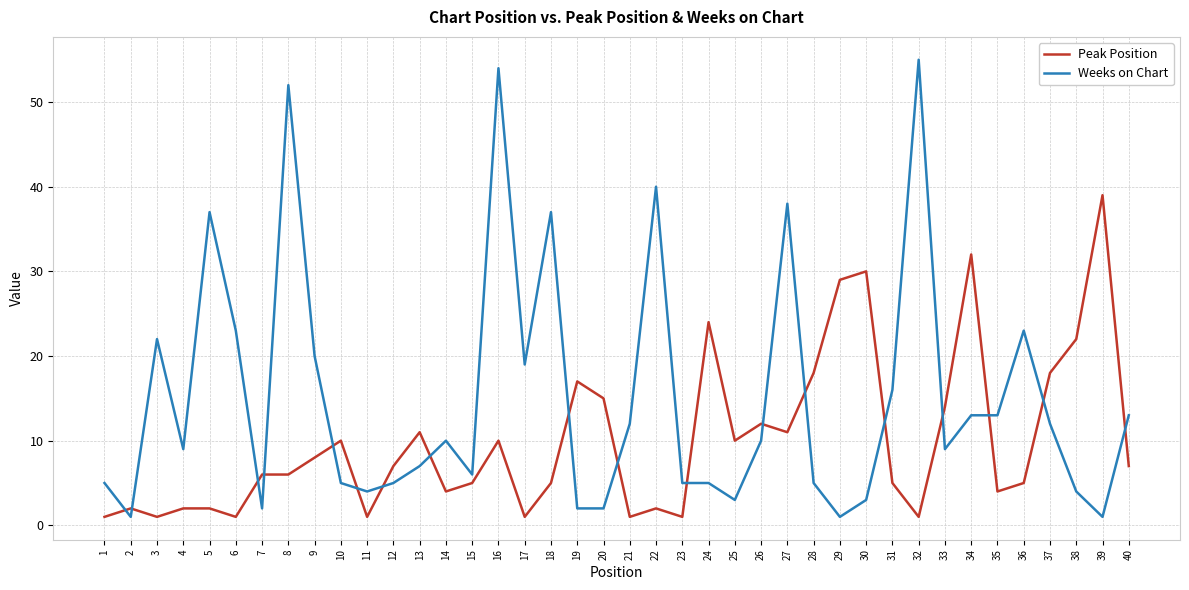

Between which two adjacent categories do Weeks on Chart and Peak Position first intersect?

1 and 2